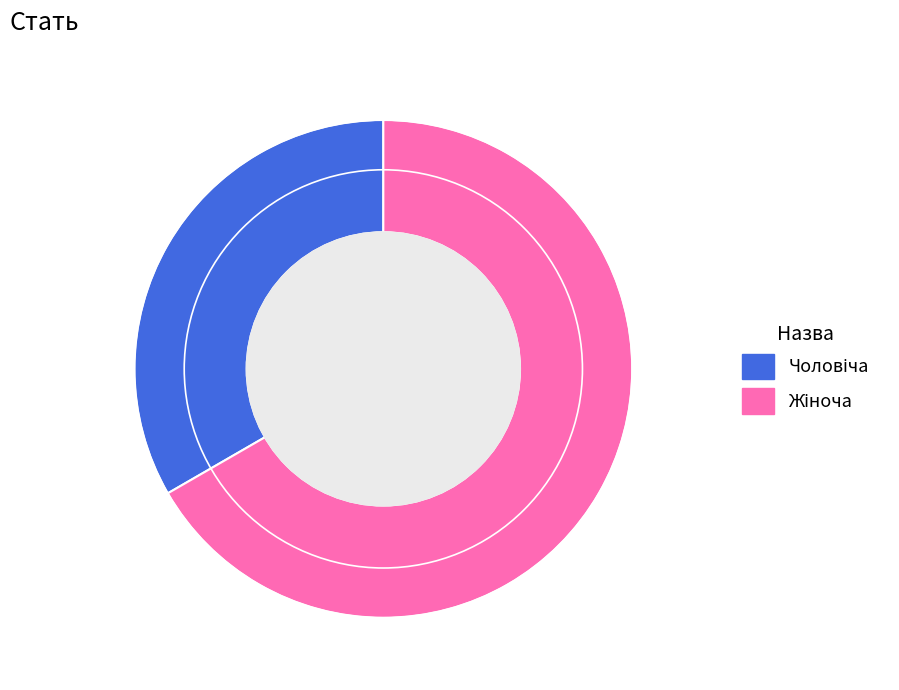

Does any single category account for the majority?

Yes